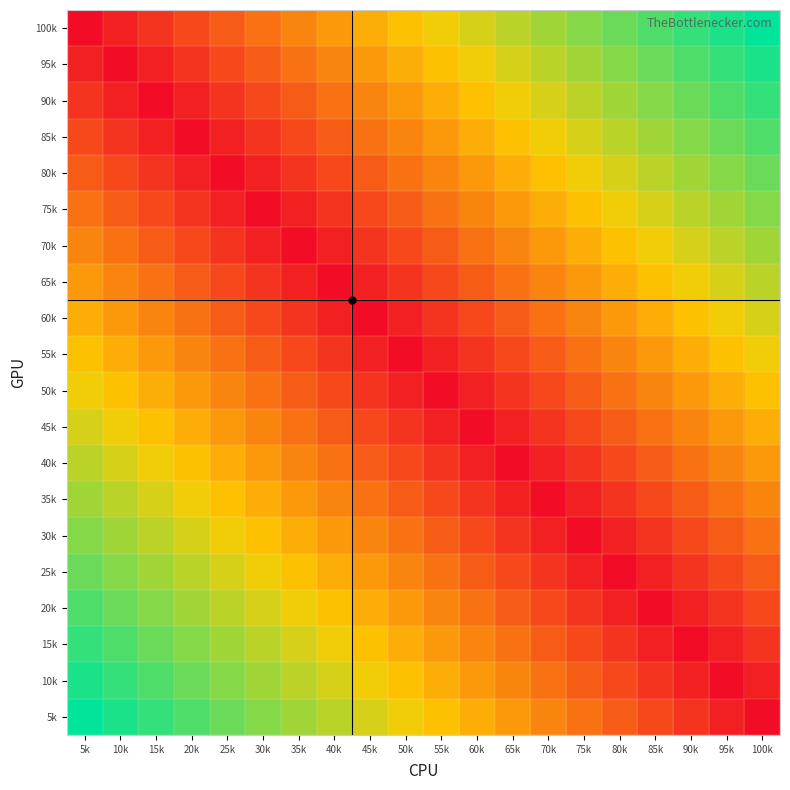

Reading right to left, list all the values displayed in this chart.

100k: 100k=1.0	95k=0.9	90k=0.9	85k=0.8	80k=0.8	75k=0.7	70k=0.7	65k=0.6	60k=0.6	55k=0.5	50k=0.5	45k=0.4	40k=0.4	35k=0.3	30k=0.3	25k=0.2	20k=0.2	15k=0.1	10k=0.1	5k=0.0
95k: 100k=0.9	95k=0.9	90k=0.8	85k=0.8	80k=0.7	75k=0.7	70k=0.6	65k=0.6	60k=0.5	55k=0.5	50k=0.4	45k=0.4	40k=0.3	35k=0.3	30k=0.2	25k=0.2	20k=0.1	15k=0.1	10k=0.0	5k=0.1
90k: 100k=0.9	95k=0.8	90k=0.8	85k=0.7	80k=0.7	75k=0.6	70k=0.6	65k=0.5	60k=0.5	55k=0.4	50k=0.4	45k=0.3	40k=0.3	35k=0.2	30k=0.2	25k=0.1	20k=0.1	15k=0.0	10k=0.1	5k=0.1
85k: 100k=0.8	95k=0.8	90k=0.7	85k=0.7	80k=0.6	75k=0.6	70k=0.5	65k=0.5	60k=0.4	55k=0.4	50k=0.3	45k=0.3	40k=0.2	35k=0.2	30k=0.1	25k=0.1	20k=0.0	15k=0.1	10k=0.1	5k=0.2
80k: 100k=0.8	95k=0.7	90k=0.7	85k=0.6	80k=0.6	75k=0.5	70k=0.5	65k=0.4	60k=0.4	55k=0.3	50k=0.3	45k=0.2	40k=0.2	35k=0.1	30k=0.1	25k=0.0	20k=0.1	15k=0.1	10k=0.2	5k=0.2
75k: 100k=0.7	95k=0.7	90k=0.6	85k=0.6	80k=0.5	75k=0.5	70k=0.4	65k=0.4	60k=0.3	55k=0.3	50k=0.2	45k=0.2	40k=0.1	35k=0.1	30k=0.0	25k=0.1	20k=0.1	15k=0.2	10k=0.2	5k=0.3
70k: 100k=0.7	95k=0.6	90k=0.6	85k=0.5	80k=0.5	75k=0.4	70k=0.4	65k=0.3	60k=0.3	55k=0.2	50k=0.2	45k=0.1	40k=0.1	35k=0.0	30k=0.1	25k=0.1	20k=0.2	15k=0.2	10k=0.3	5k=0.3
65k: 100k=0.6	95k=0.6	90k=0.5	85k=0.5	80k=0.4	75k=0.4	70k=0.3	65k=0.3	60k=0.2	55k=0.2	50k=0.1	45k=0.1	40k=0.0	35k=0.1	30k=0.1	25k=0.2	20k=0.2	15k=0.3	10k=0.3	5k=0.4
60k: 100k=0.6	95k=0.5	90k=0.5	85k=0.4	80k=0.4	75k=0.3	70k=0.3	65k=0.2	60k=0.2	55k=0.1	50k=0.1	45k=0.0	40k=0.1	35k=0.1	30k=0.2	25k=0.2	20k=0.3	15k=0.3	10k=0.4	5k=0.4
55k: 100k=0.5	95k=0.5	90k=0.4	85k=0.4	80k=0.3	75k=0.3	70k=0.2	65k=0.2	60k=0.1	55k=0.1	50k=0.0	45k=0.1	40k=0.1	35k=0.2	30k=0.2	25k=0.3	20k=0.3	15k=0.4	10k=0.4	5k=0.5
50k: 100k=0.5	95k=0.4	90k=0.4	85k=0.3	80k=0.3	75k=0.2	70k=0.2	65k=0.1	60k=0.1	55k=0.0	50k=0.1	45k=0.1	40k=0.2	35k=0.2	30k=0.3	25k=0.3	20k=0.4	15k=0.4	10k=0.5	5k=0.5
45k: 100k=0.4	95k=0.4	90k=0.3	85k=0.3	80k=0.2	75k=0.2	70k=0.1	65k=0.1	60k=0.0	55k=0.1	50k=0.1	45k=0.2	40k=0.2	35k=0.3	30k=0.3	25k=0.4	20k=0.4	15k=0.5	10k=0.5	5k=0.6
40k: 100k=0.4	95k=0.3	90k=0.3	85k=0.2	80k=0.2	75k=0.1	70k=0.1	65k=0.0	60k=0.1	55k=0.1	50k=0.2	45k=0.2	40k=0.3	35k=0.3	30k=0.4	25k=0.4	20k=0.5	15k=0.5	10k=0.6	5k=0.6
35k: 100k=0.3	95k=0.3	90k=0.2	85k=0.2	80k=0.1	75k=0.1	70k=0.0	65k=0.1	60k=0.1	55k=0.2	50k=0.2	45k=0.3	40k=0.3	35k=0.4	30k=0.4	25k=0.5	20k=0.5	15k=0.6	10k=0.6	5k=0.7
30k: 100k=0.3	95k=0.2	90k=0.2	85k=0.1	80k=0.1	75k=0.0	70k=0.1	65k=0.1	60k=0.2	55k=0.2	50k=0.3	45k=0.3	40k=0.4	35k=0.4	30k=0.5	25k=0.5	20k=0.6	15k=0.6	10k=0.7	5k=0.7
25k: 100k=0.2	95k=0.2	90k=0.1	85k=0.1	80k=0.0	75k=0.1	70k=0.1	65k=0.2	60k=0.2	55k=0.3	50k=0.3	45k=0.4	40k=0.4	35k=0.5	30k=0.5	25k=0.6	20k=0.6	15k=0.7	10k=0.7	5k=0.8
20k: 100k=0.2	95k=0.1	90k=0.1	85k=0.0	80k=0.1	75k=0.1	70k=0.2	65k=0.2	60k=0.3	55k=0.3	50k=0.4	45k=0.4	40k=0.5	35k=0.5	30k=0.6	25k=0.6	20k=0.7	15k=0.7	10k=0.8	5k=0.8
15k: 100k=0.1	95k=0.1	90k=0.0	85k=0.1	80k=0.1	75k=0.2	70k=0.2	65k=0.3	60k=0.3	55k=0.4	50k=0.4	45k=0.5	40k=0.5	35k=0.6	30k=0.6	25k=0.7	20k=0.7	15k=0.8	10k=0.8	5k=0.9
10k: 100k=0.1	95k=0.0	90k=0.1	85k=0.1	80k=0.2	75k=0.2	70k=0.3	65k=0.3	60k=0.4	55k=0.4	50k=0.5	45k=0.5	40k=0.6	35k=0.6	30k=0.7	25k=0.7	20k=0.8	15k=0.8	10k=0.9	5k=0.9
5k: 100k=0.0	95k=0.1	90k=0.1	85k=0.2	80k=0.2	75k=0.3	70k=0.3	65k=0.4	60k=0.4	55k=0.5	50k=0.5	45k=0.6	40k=0.6	35k=0.7	30k=0.7	25k=0.8	20k=0.8	15k=0.9	10k=0.9	5k=1.0